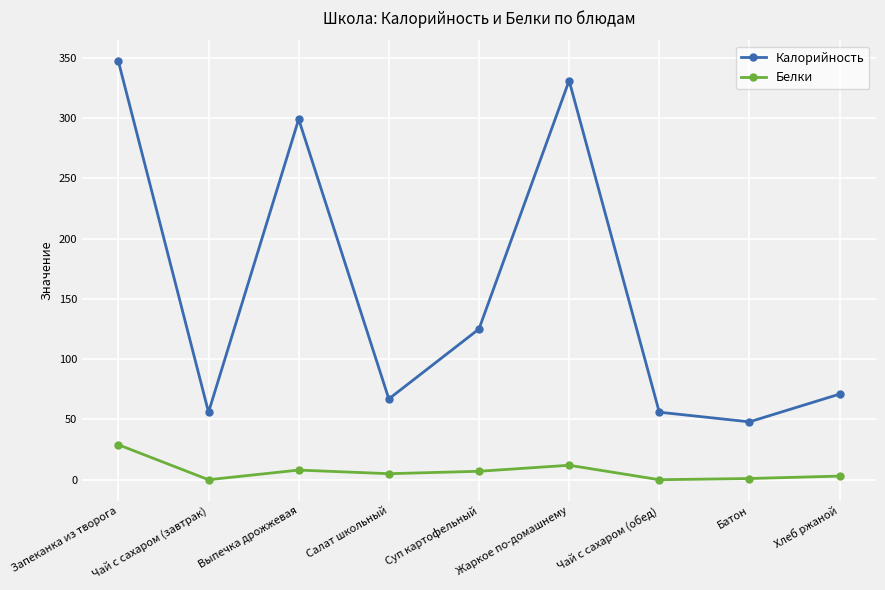

Which series changed the most between Жаркое по-домашнему and Батон?

Калорийность